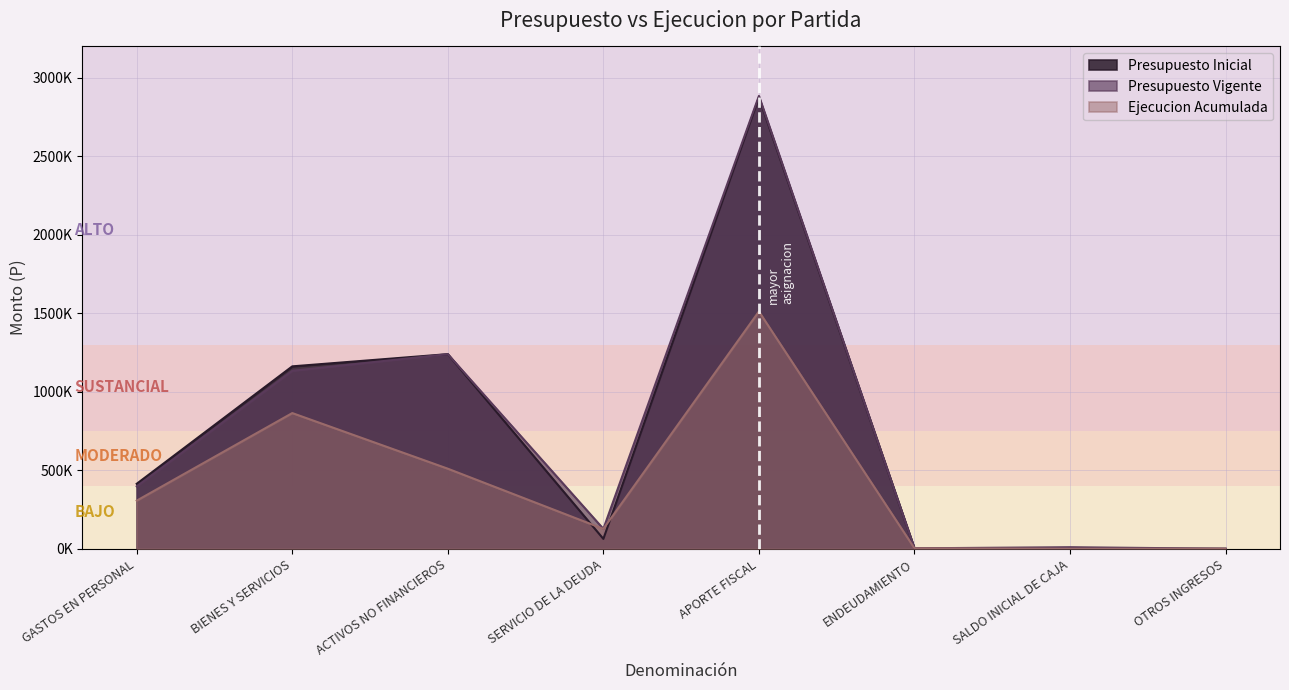

True or false: Presupuesto Vigente and Presupuesto Inicial intersect in this chart.

False